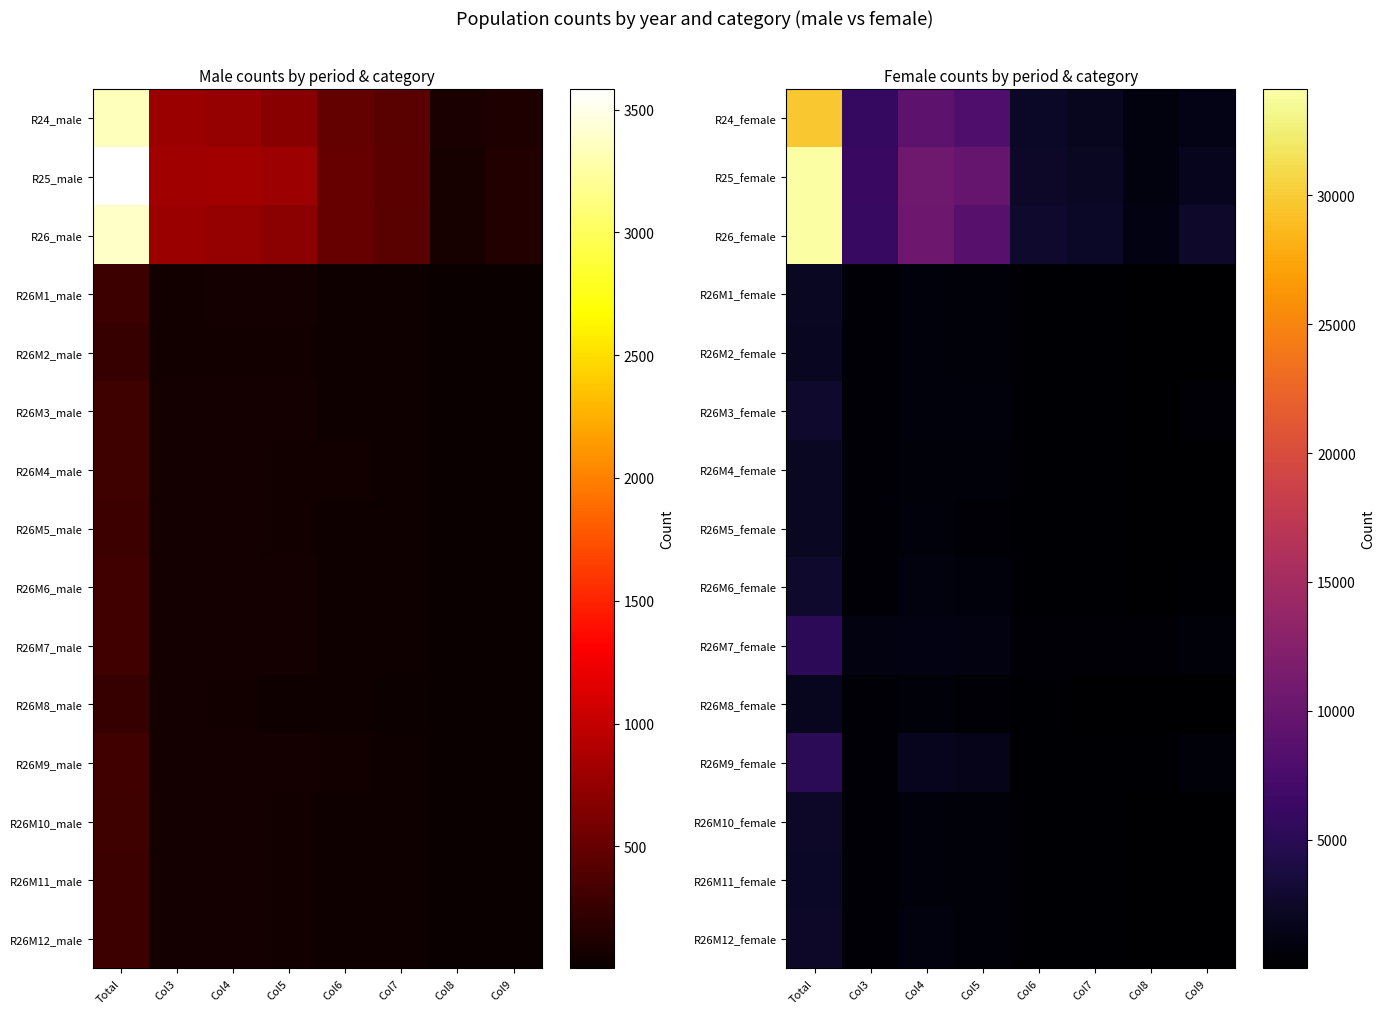

Reading right to left, extract all data points from this chart.

R24_female: Col9=1445	Col8=866	Col7=1996	Col6=2288	Col5=7915	Col4=9171	Col3=5979	Total=29660
R25_female: Col9=1881	Col8=914	Col7=2228	Col6=2522	Col5=9771	Col4=10631	Col3=6174	Total=34121
R26_female: Col9=2630	Col8=1109	Col7=2295	Col6=2716	Col5=8695	Col4=10445	Col3=6117	Total=34007
R26M1_female: Col9=102	Col8=96	Col7=162	Col6=198	Col5=602	Col4=716	Col3=405	Total=2281
R26M2_female: Col9=105	Col8=22	Col7=154	Col6=192	Col5=564	Col4=724	Col3=357	Total=2118
R26M3_female: Col9=349	Col8=32	Col7=179	Col6=213	Col5=727	Col4=746	Col3=438	Total=2684
R26M4_female: Col9=126	Col8=38	Col7=186	Col6=212	Col5=562	Col4=659	Col3=472	Total=2255
R26M5_female: Col9=136	Col8=28	Col7=170	Col6=177	Col5=523	Col4=736	Col3=476	Total=2246
R26M6_female: Col9=171	Col8=61	Col7=167	Col6=198	Col5=747	Col4=865	Col3=489	Total=2698
R26M7_female: Col9=619	Col8=529	Col7=424	Col6=443	Col5=985	Col4=1216	Col3=1024	Total=5240
R26M8_female: Col9=108	Col8=45	Col7=131	Col6=164	Col5=467	Col4=615	Col3=456	Total=1986
R26M9_female: Col9=559	Col8=157	Col7=196	Col6=266	Col5=1594	Col4=1808	Col3=525	Total=5105
R26M10_female: Col9=127	Col8=56	Col7=177	Col6=219	Col5=632	Col4=771	Col3=493	Total=2475
R26M11_female: Col9=129	Col8=19	Col7=160	Col6=203	Col5=655	Col4=744	Col3=477	Total=2387
R26M12_female: Col9=99	Col8=26	Col7=189	Col6=231	Col5=637	Col4=845	Col3=505	Total=2532